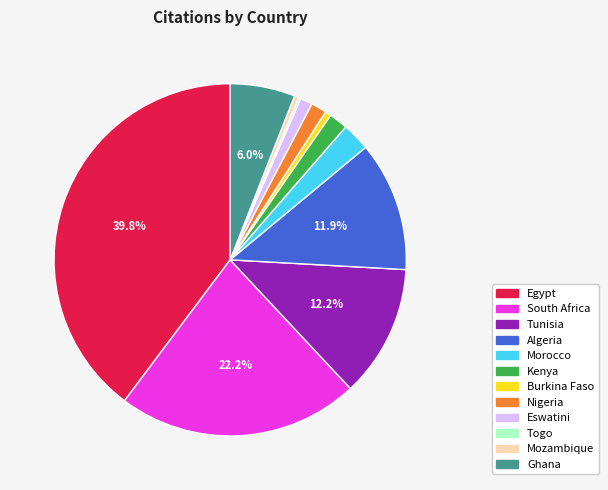

Does any single category account for the majority?

No